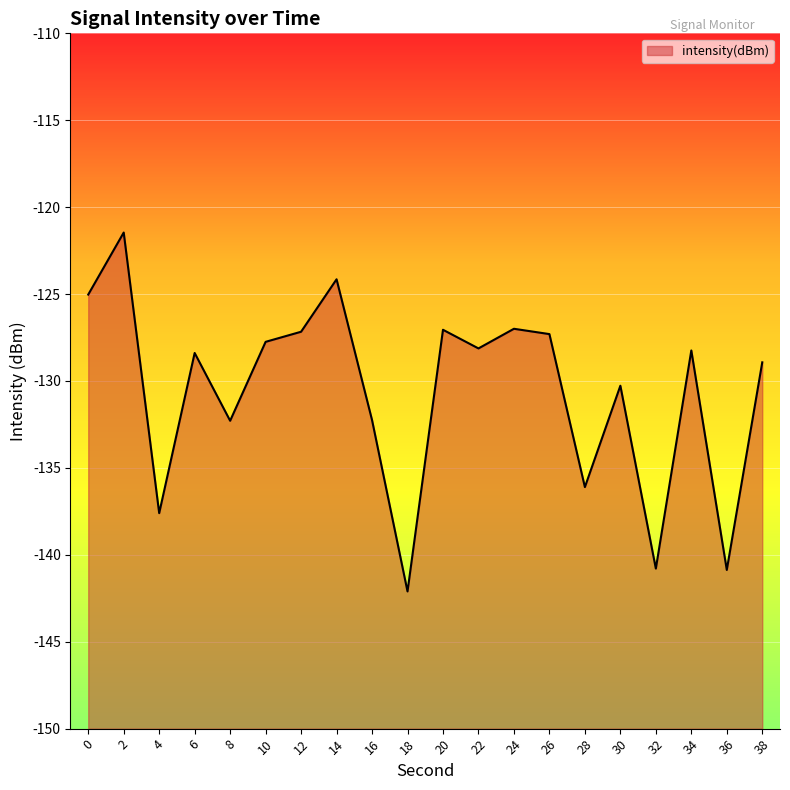

What is the difference between the values at 34 and 16?

4.0